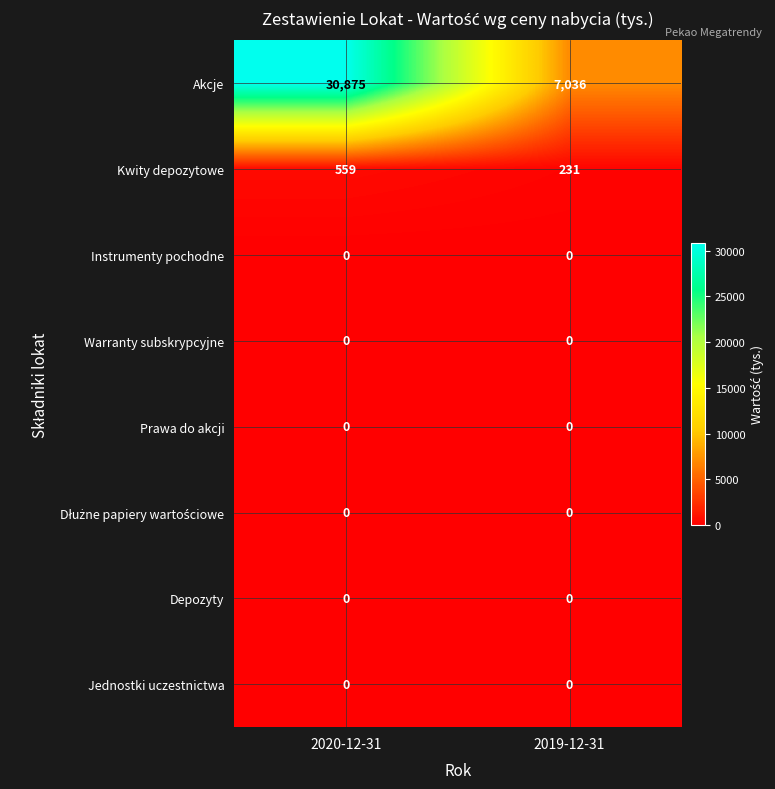

What is the total value across all series at 2019-12-31?

7267